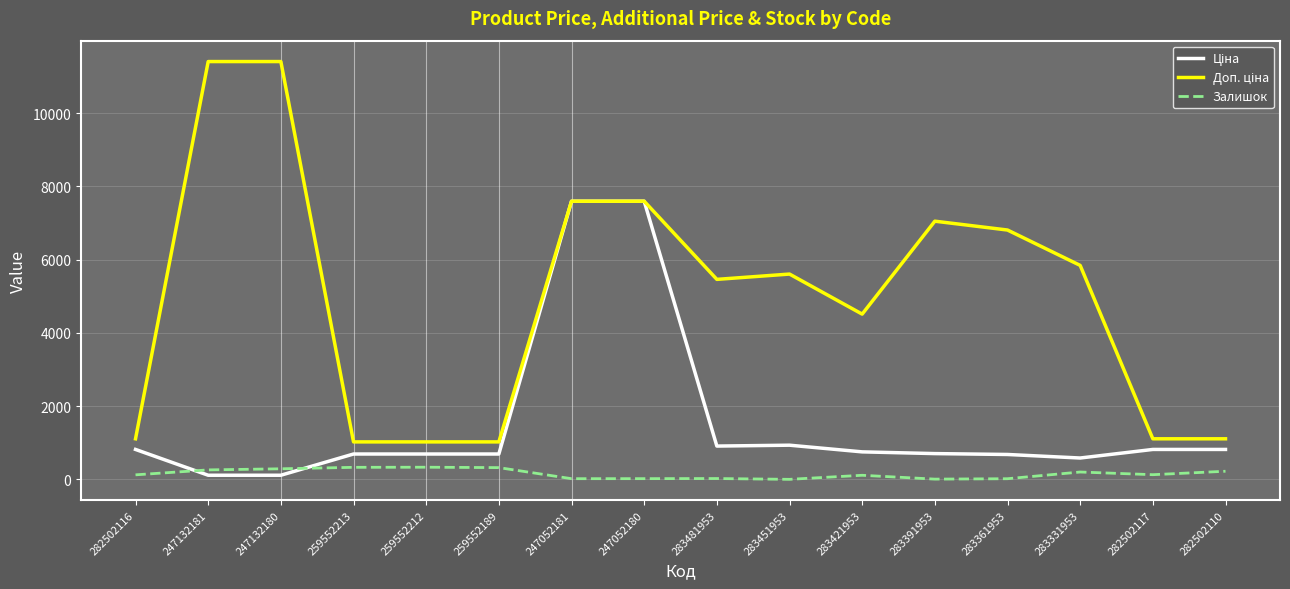

What is the maximum value shown in the chart?

11410.0